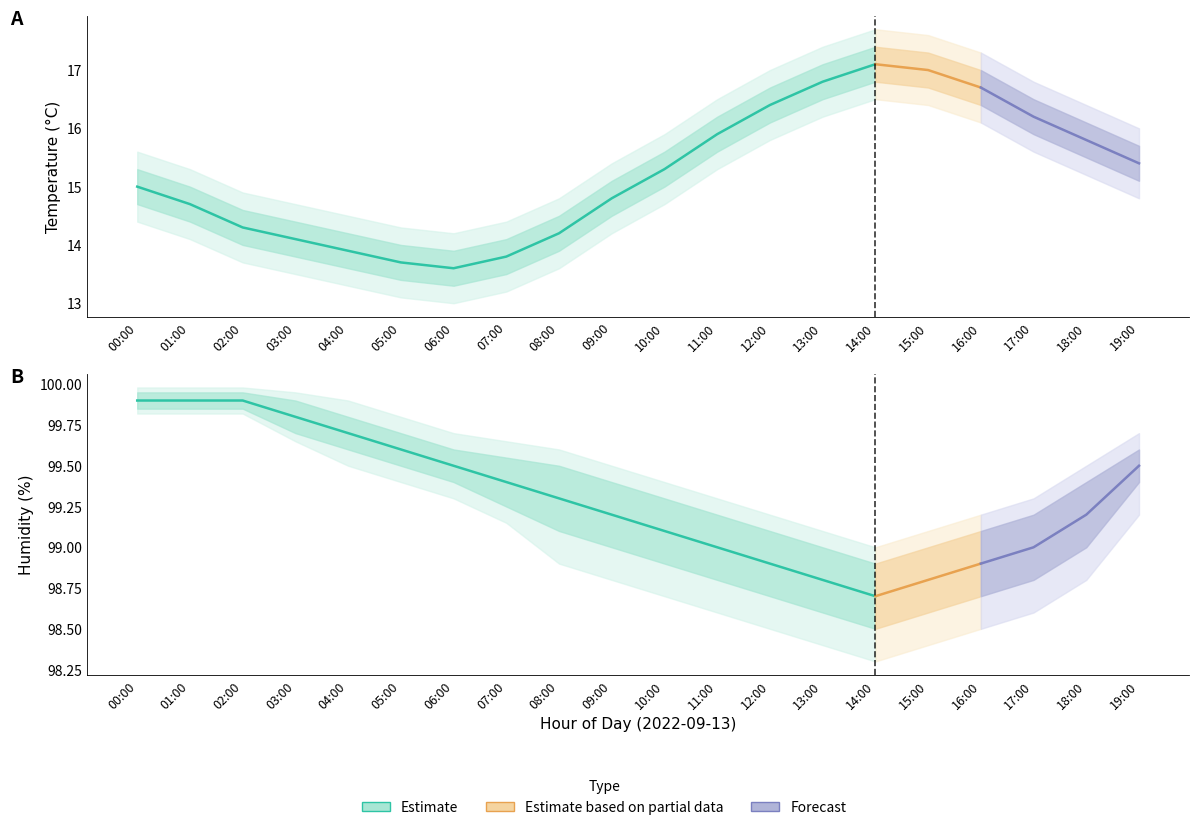

What is the difference between the maximum and minimum values in the temperature series?

3.5